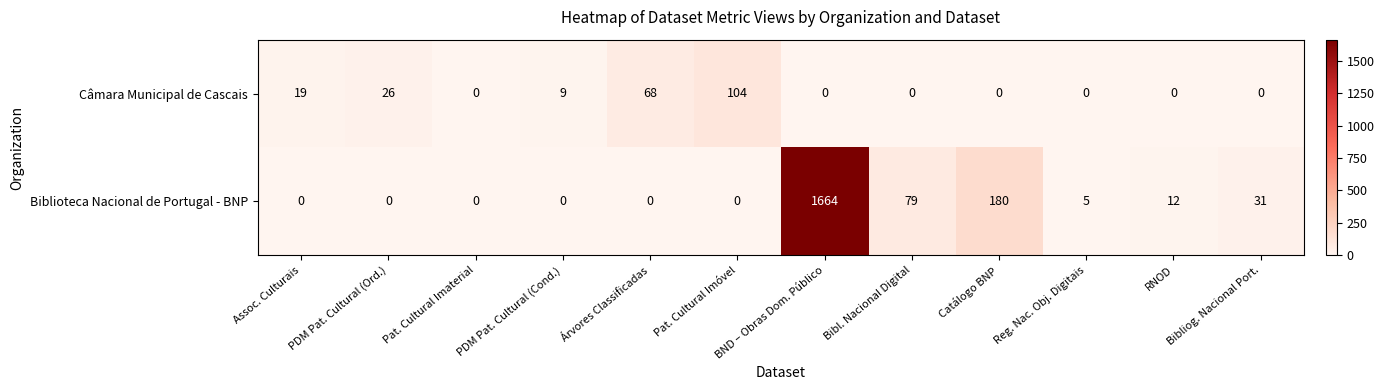

At Reg. Nac. Obj. Digitais, list the series in order from largest to smallest.

Biblioteca Nacional de Portugal - BNP, Câmara Municipal de Cascais